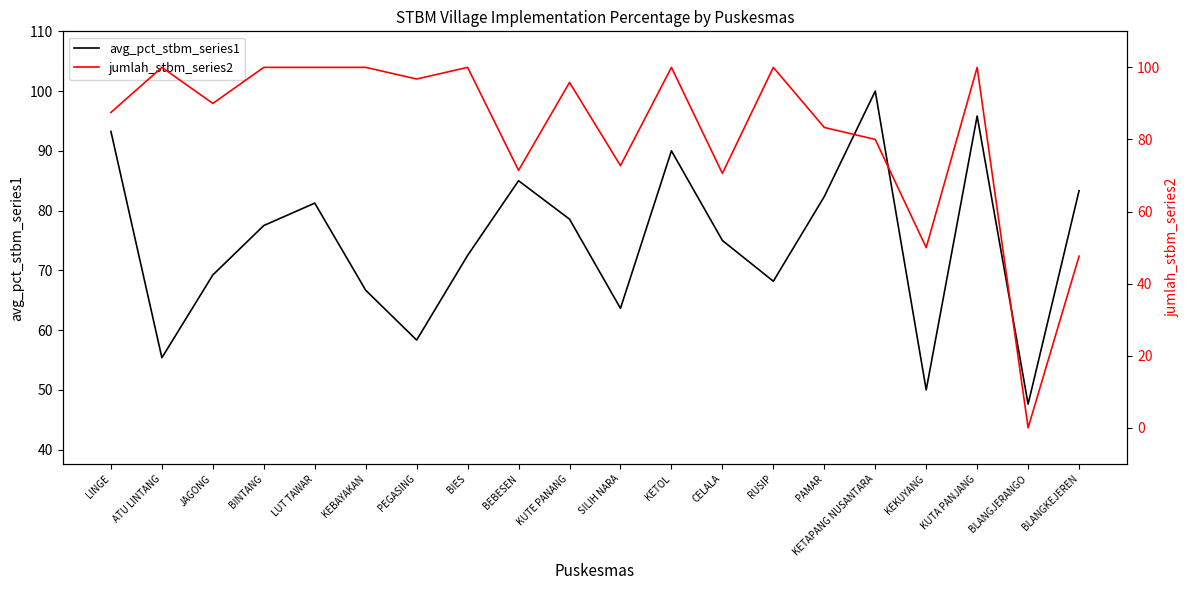

What is the value of the jumlah_stbm_series2 point at the 3rd from the left?

90.0